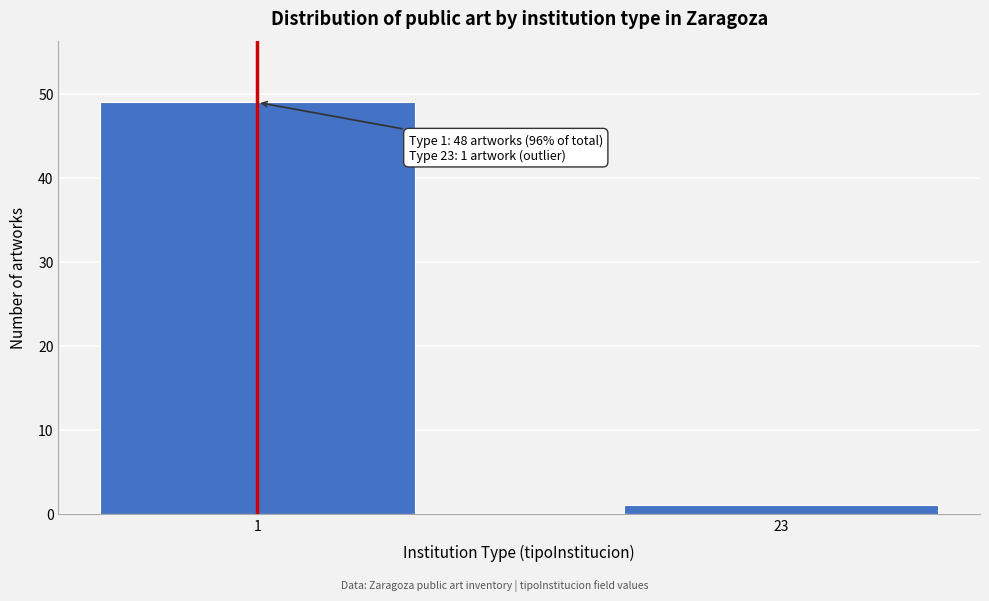

Reading left to right, list all the values displayed in this chart.

49	1